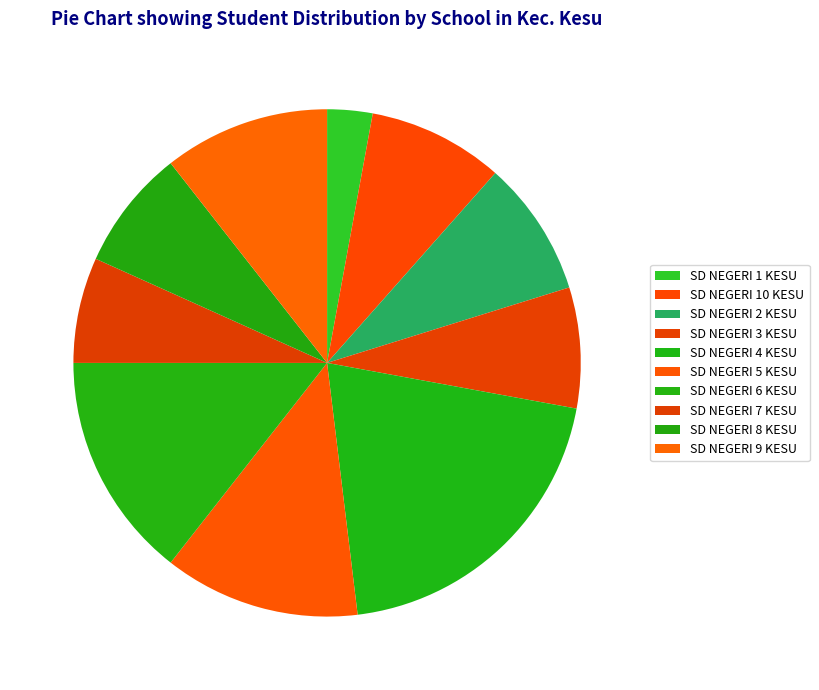

To the nearest percent, what percentage of the pie is SD NEGERI 3 KESU?

8%